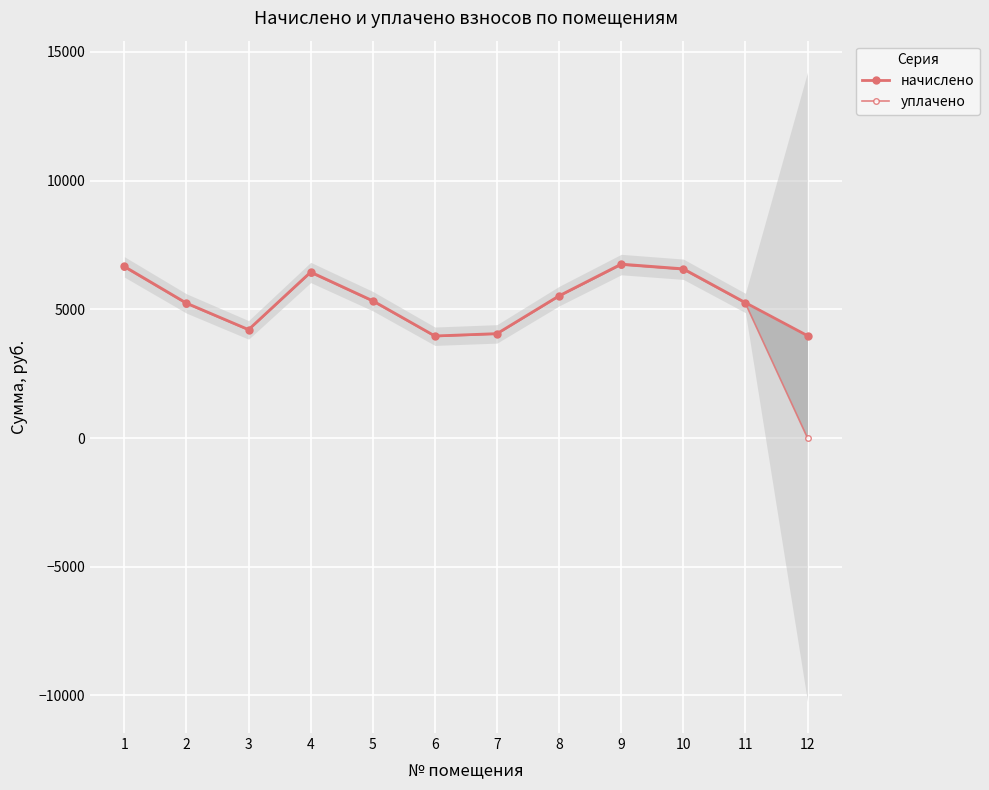

Is this an area chart (filled region under the line)?

No